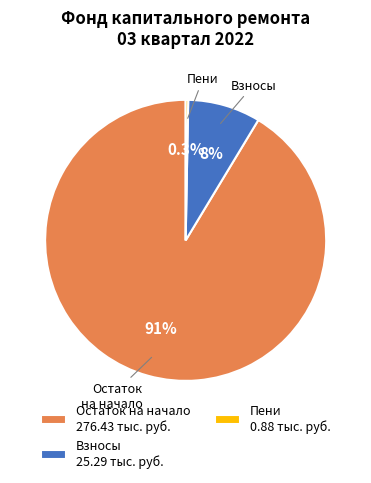

Is there a majority slice in this chart?

Yes